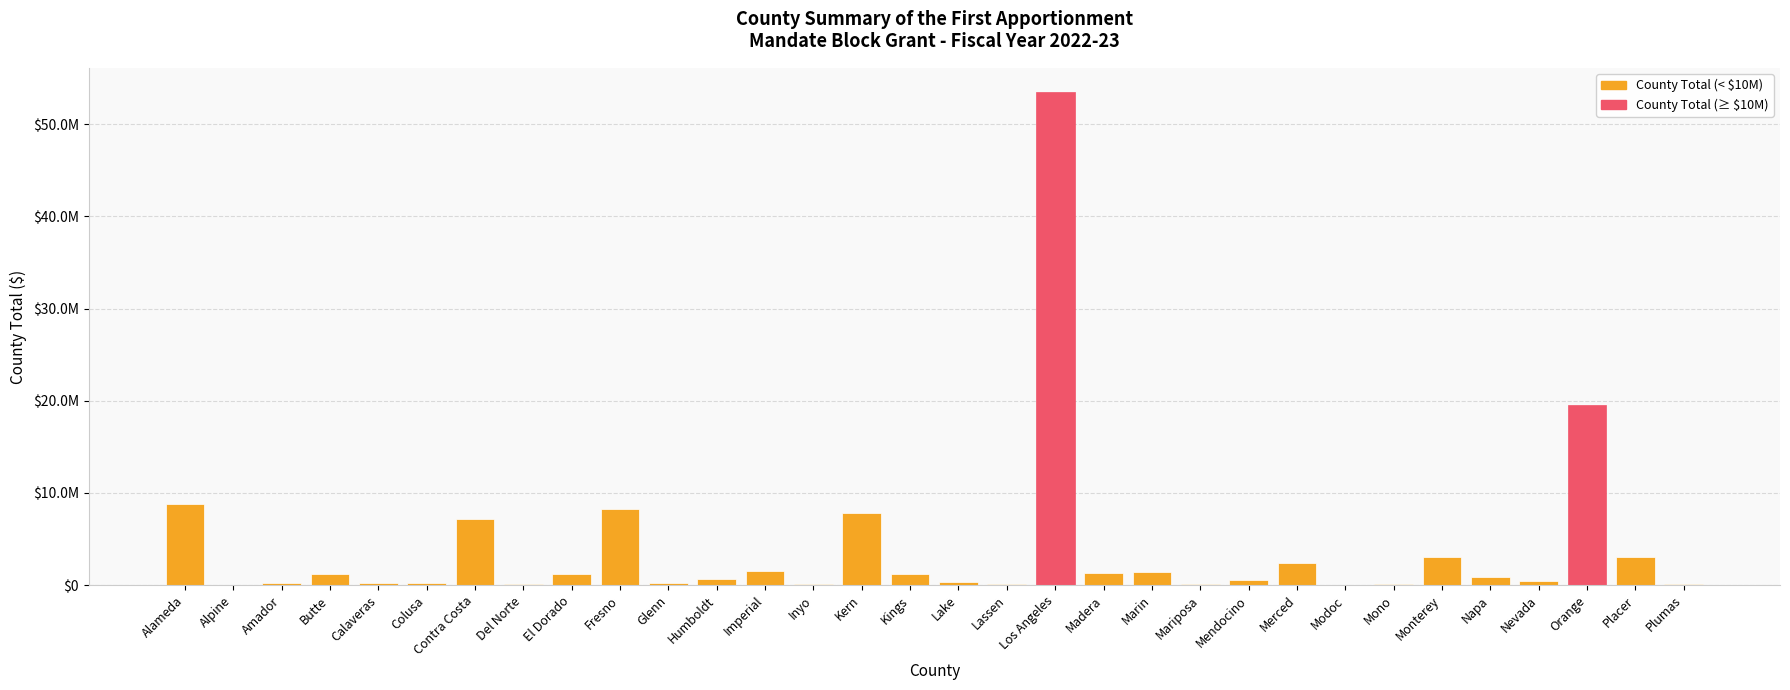

What is the difference between the values at Orange and El Dorado?

18301117